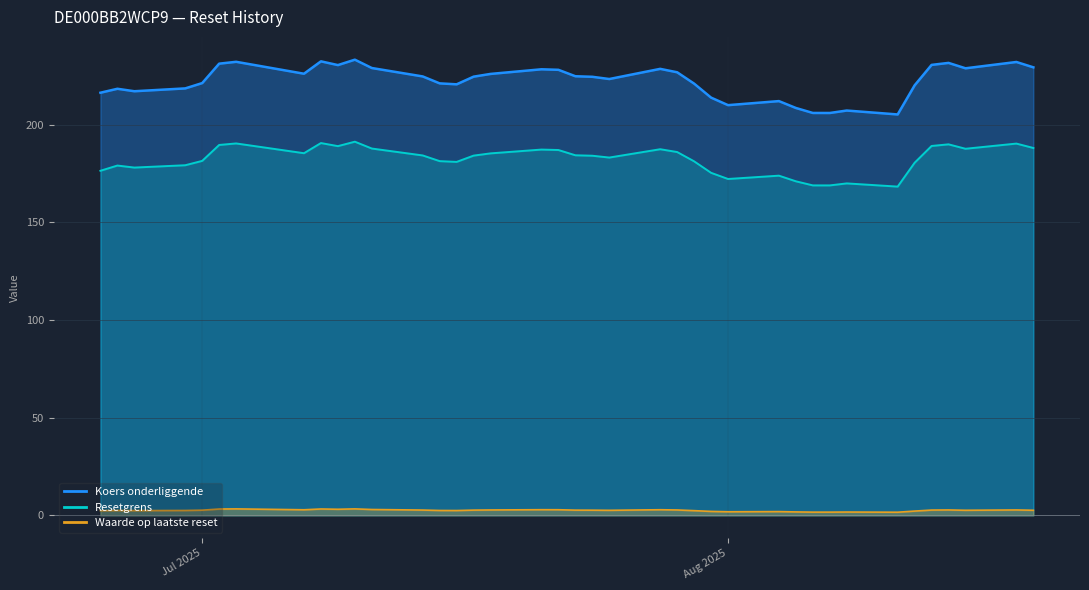

True or false: Resetgrens and Koers onderliggende cross at least once.

False